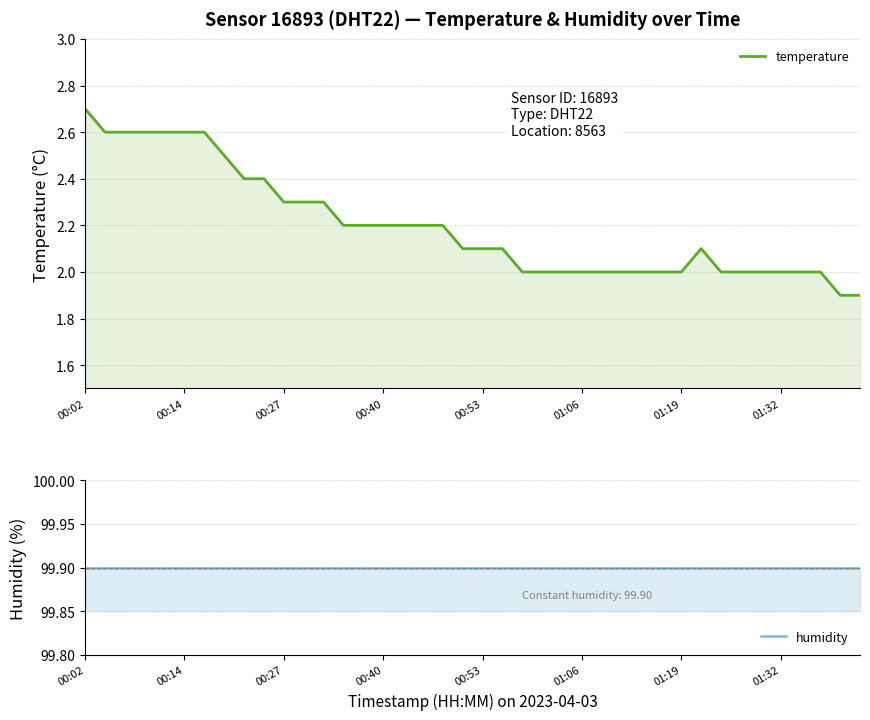

How many lines are shown in the chart?

2